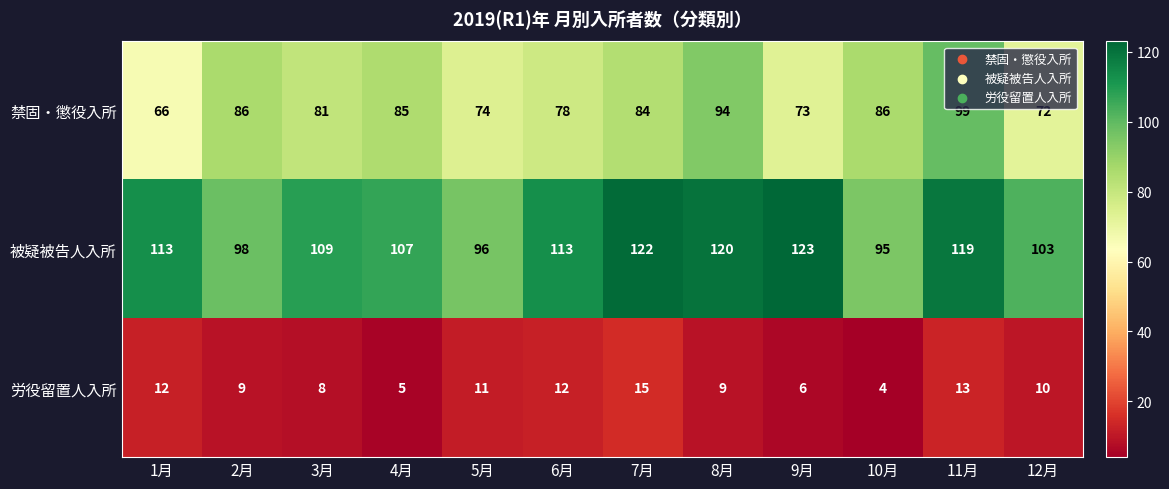

Rank the series at 3月 from highest to lowest value.

被疑被告人入所, 禁固・懲役入所, 労役留置人入所